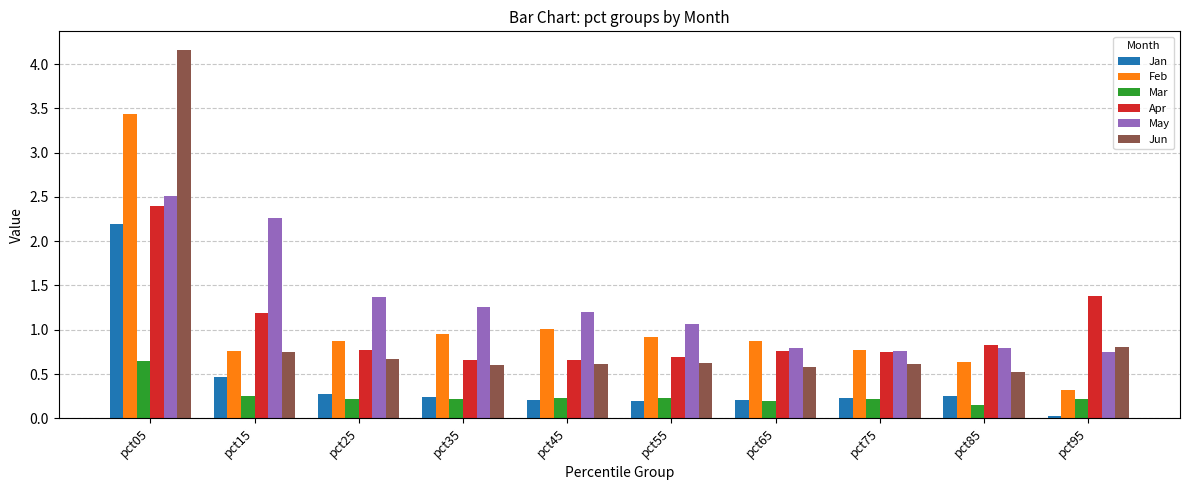

What is the greatest value displayed?

4.2